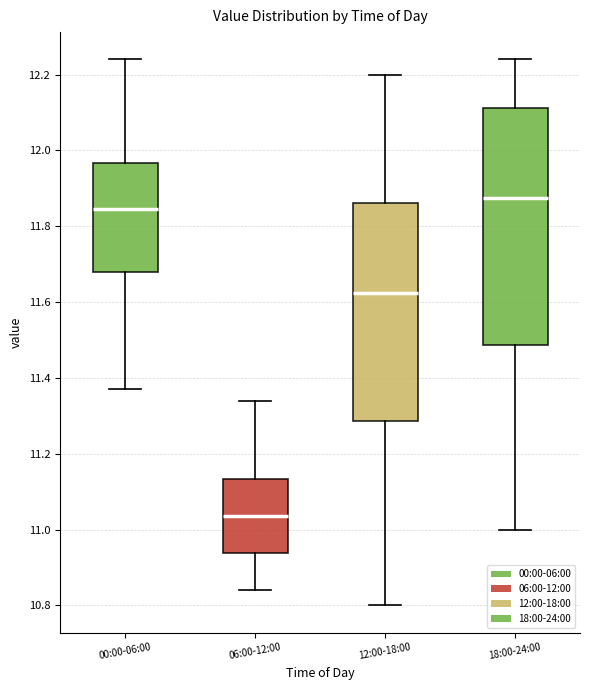

Reading left to right, transcribe this box plot: for each box, give where its median line is, the range the box spans, and where its two whiskers end, as read against the y-axis. The values are not printed on the chart, so give them approximately, as read against the axis.

00:00-06:00: median 11.84, box 11.68 to 11.96, whiskers 11.38 to 12.24
06:00-12:00: median 11.04, box 10.94 to 11.14, whiskers 10.84 to 11.34
12:00-18:00: median 11.62, box 11.28 to 11.86, whiskers 10.80 to 12.20
18:00-24:00: median 11.88, box 11.48 to 12.12, whiskers 11.00 to 12.24